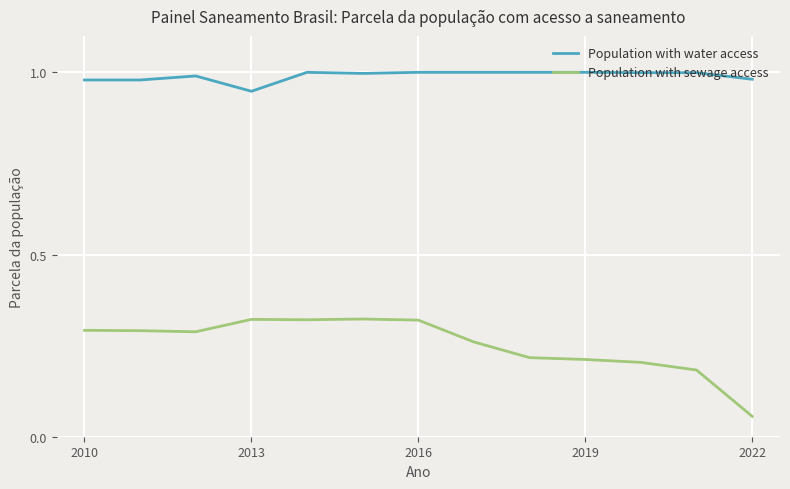

How many categories are shown in the chart?

13